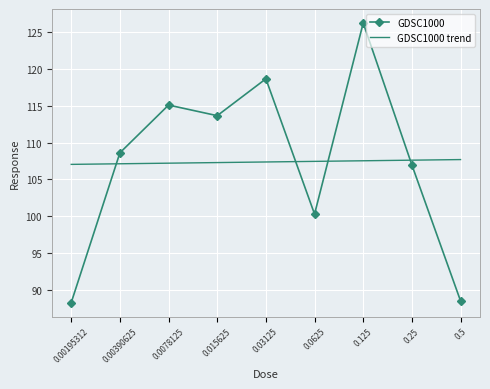

Is the value of GDSC1000 trend at 0.015625 greater than the value of GDSC1000 at 0.0078125?

No